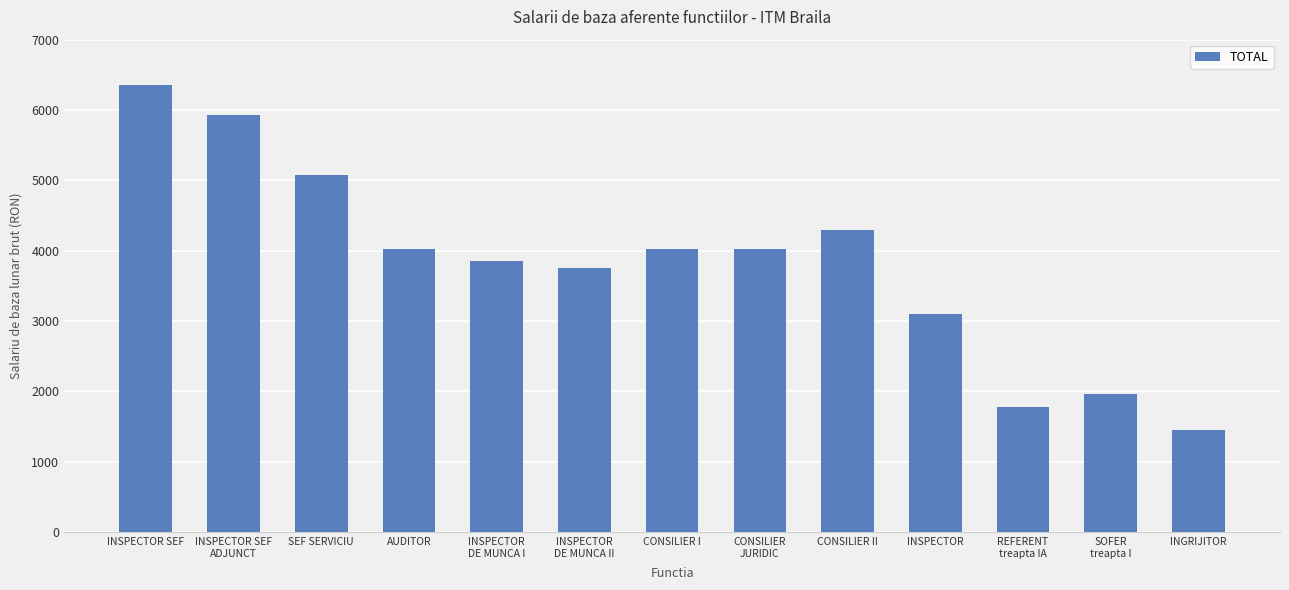

How many distinct data groups are displayed?

1